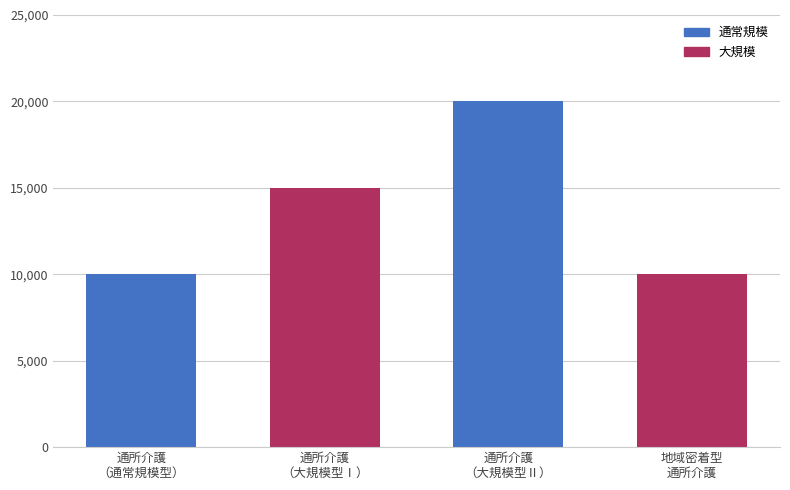

Rank the series by their maximum value, from highest to lowest.

Blue, Crimson